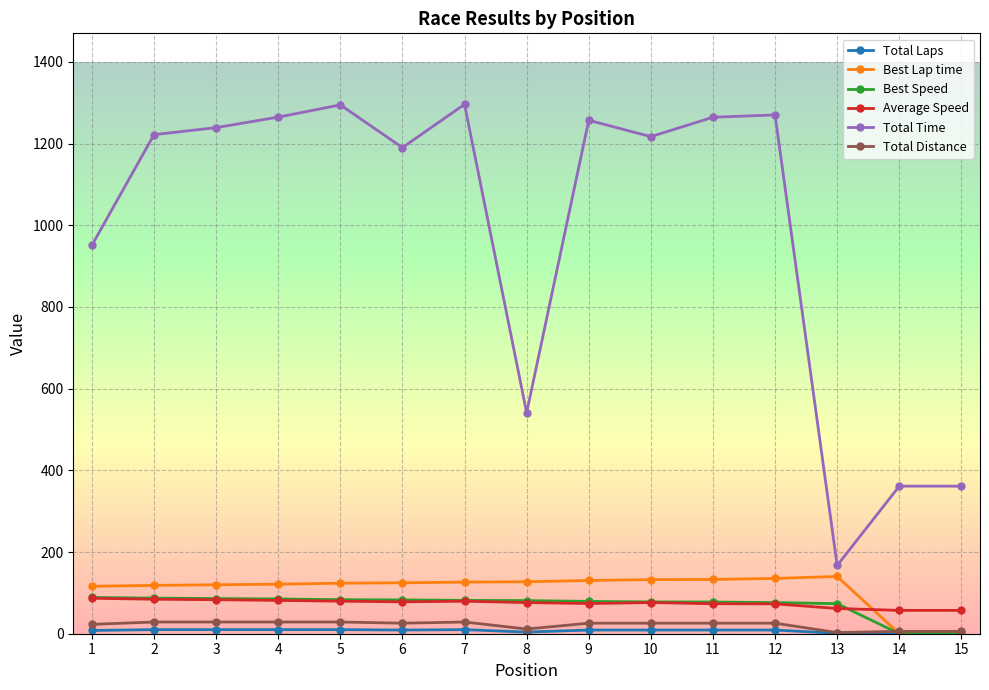

How many distinct data groups are displayed?

6